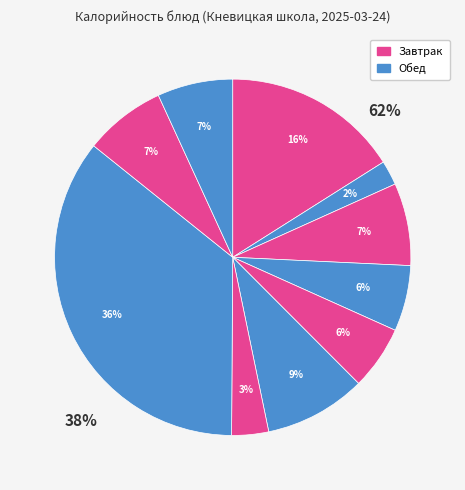

To the nearest percent, what portion does Сыр represent?

6%